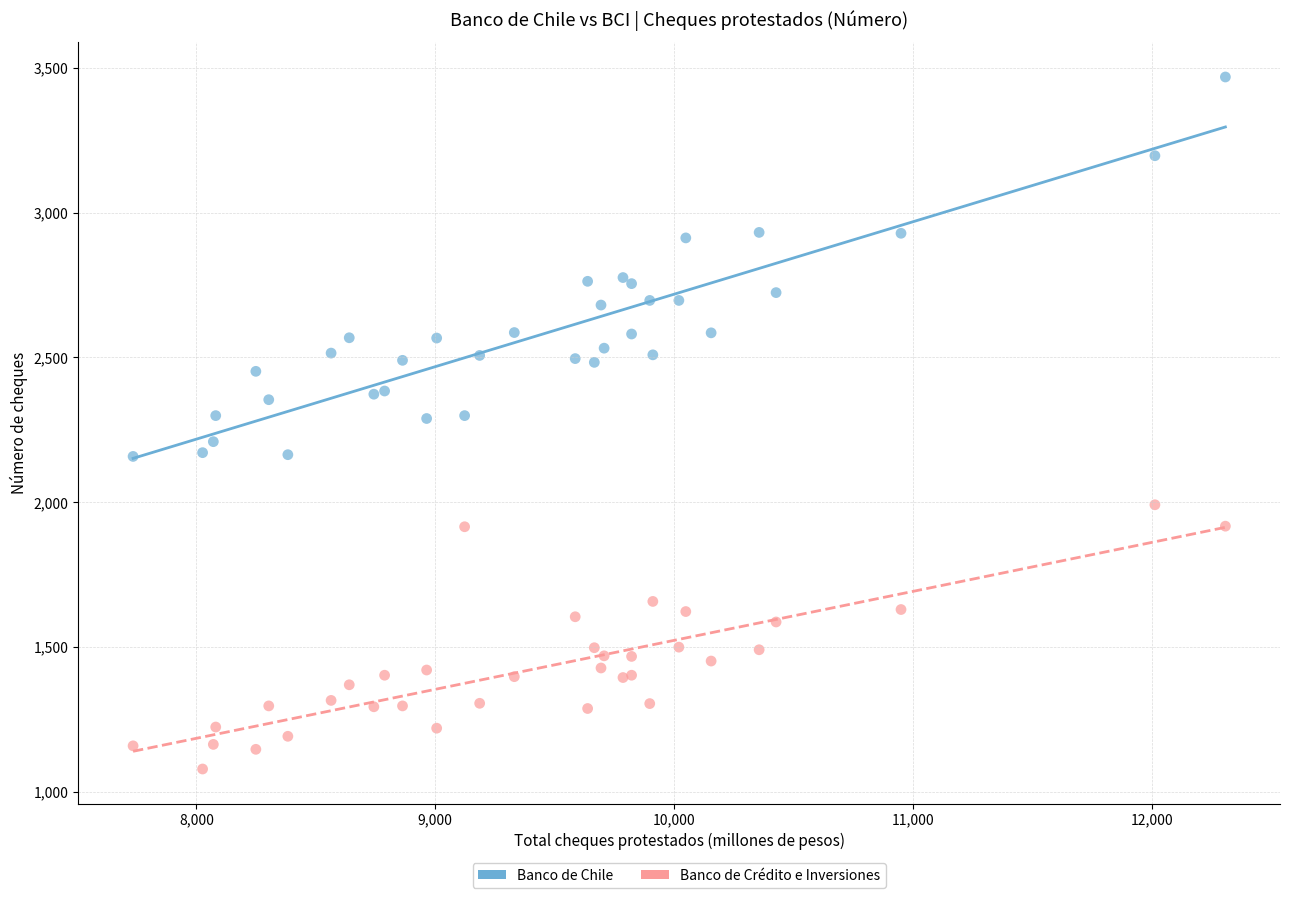

Which series reaches the maximum Y coordinate?

Banco de Chile